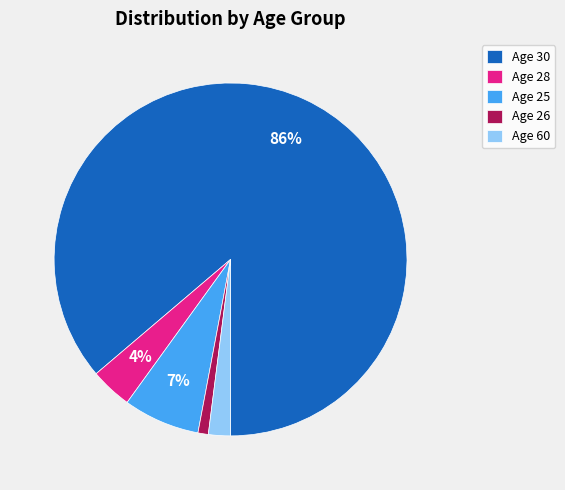

To the nearest percent, what percentage of the pie is Age 30?

86%